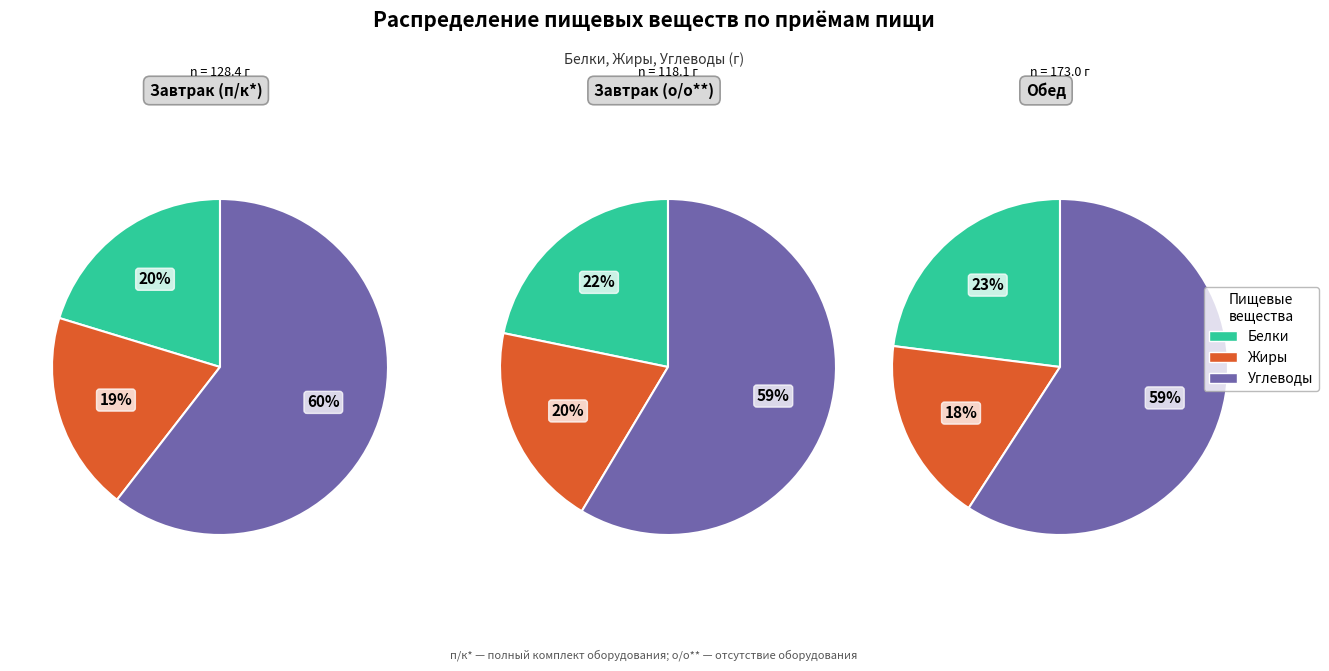

Is it true that 3 is 37% of the pie?

False